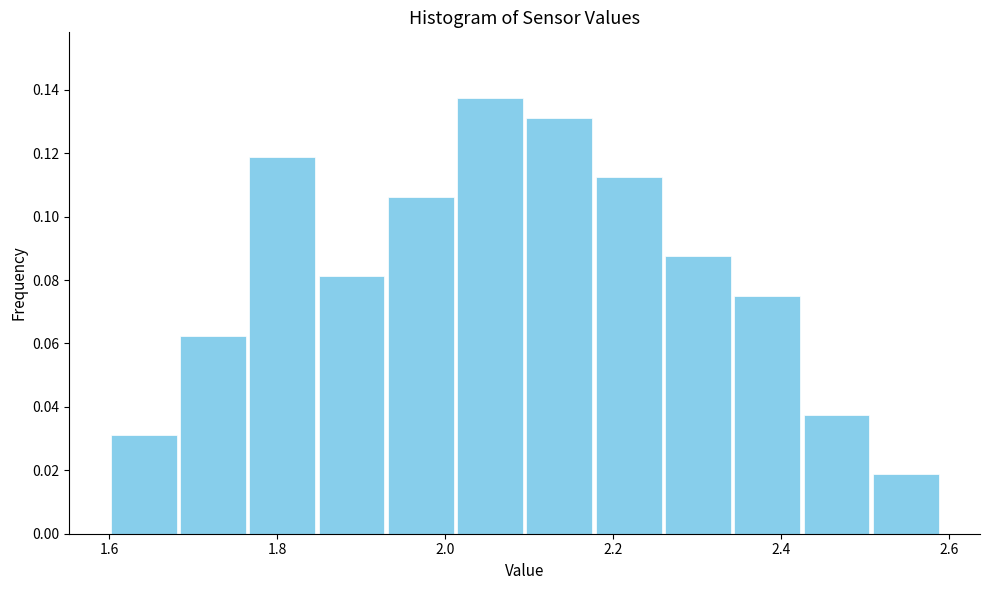

How tall is the bar that spans 2.10 to 2.18 on the x-axis? Neither the bar edges nor the heights are printed on the chart, so give them approximately, as read against the axes.

0.132